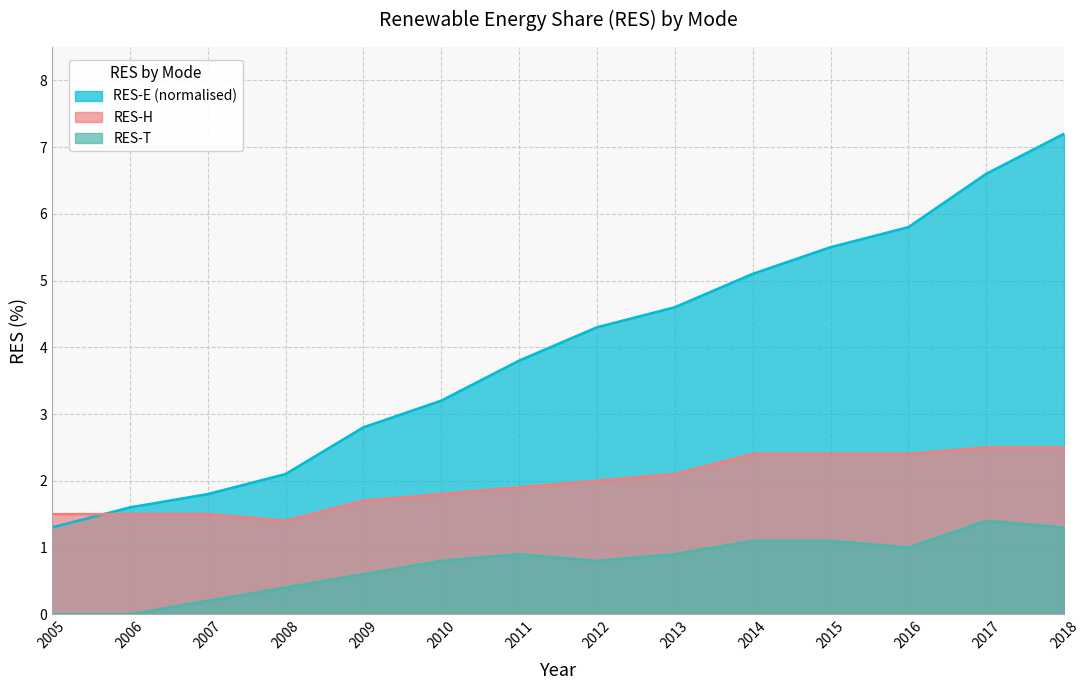

Which label corresponds to the largest value in the chart?

2018